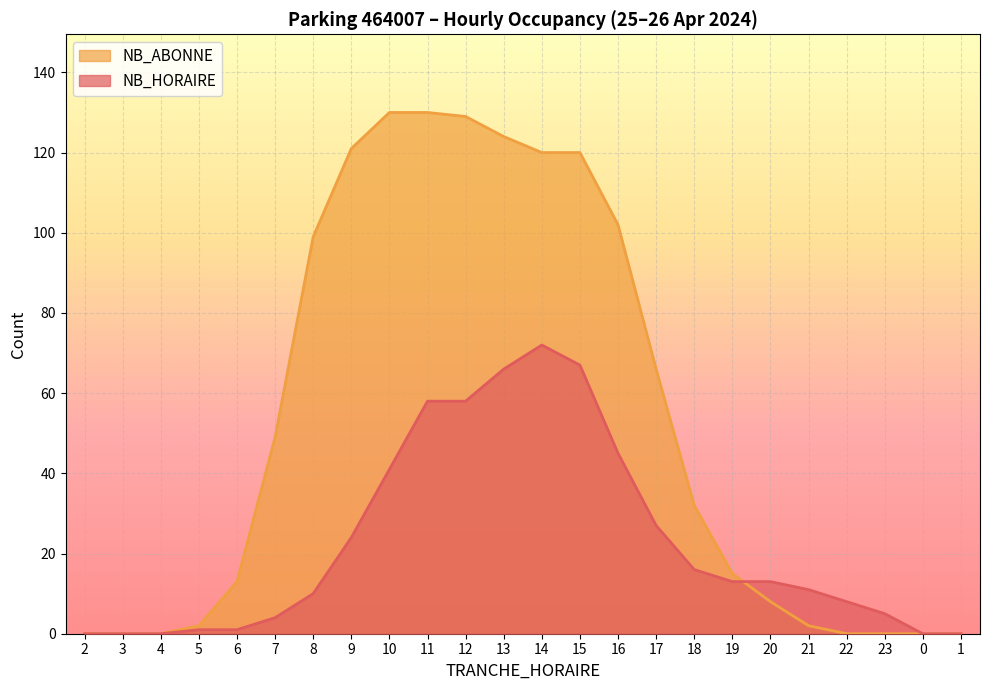

How many data points does each series have?

24